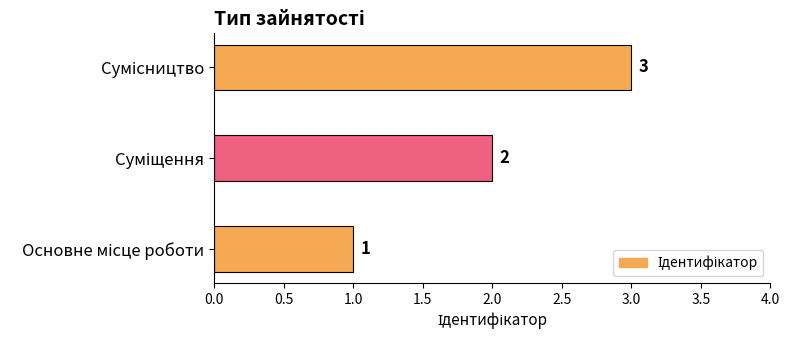

How many values are between 1 and 3?

3